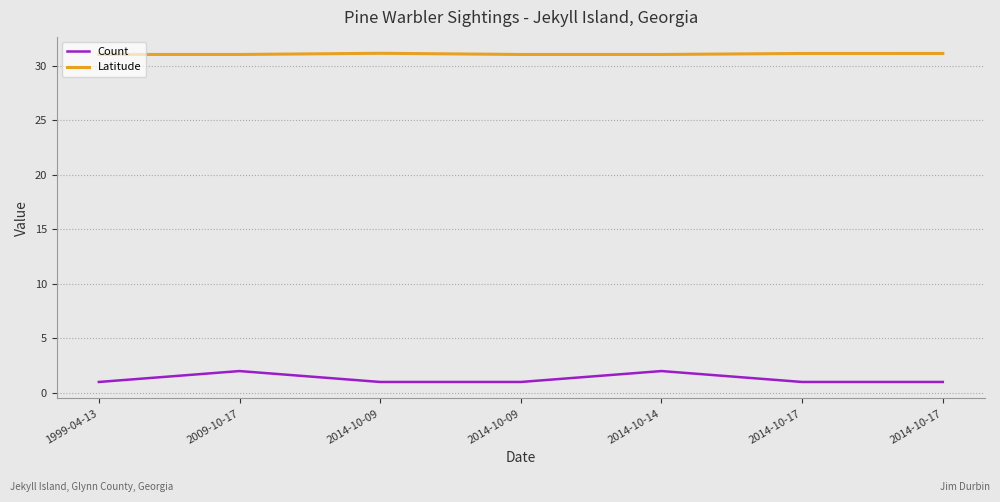

Reading right to left, list all the values displayed in this chart.

Count: 2014-10-17=1.0	2014-10-17=1.0	2014-10-14=2.0	2014-10-09=1.0	2014-10-09=1.0	2009-10-17=2.0	1999-04-13=1.0
Latitude: 2014-10-17=31.1	2014-10-17=31.1	2014-10-14=31.0	2014-10-09=31.0	2014-10-09=31.1	2009-10-17=31.0	1999-04-13=31.0